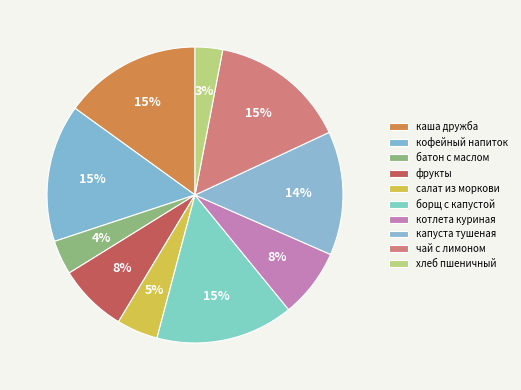

What percentage do чай с лимоном and хлеб пшеничный together represent?

18.0%